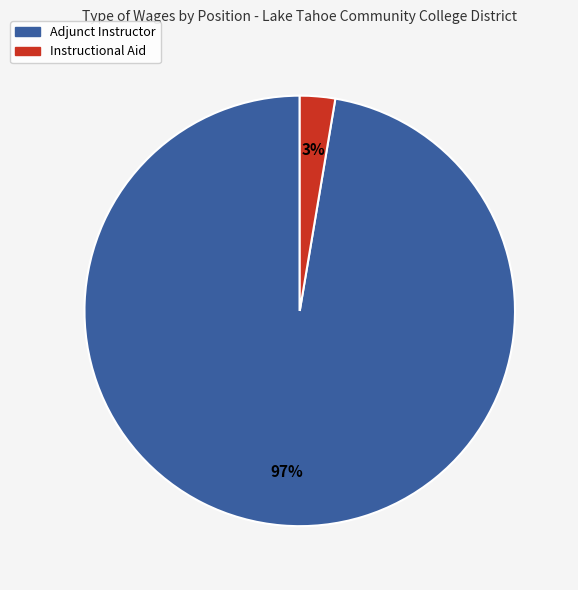

To the nearest percent, what percentage of the pie is Adjunct Instructor?

97%